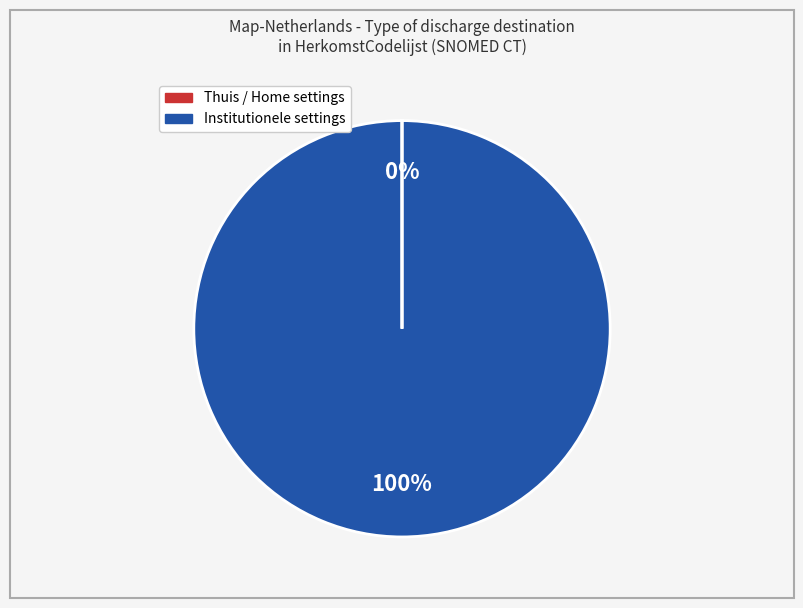

To the nearest percent, what is the average slice percentage?

50%